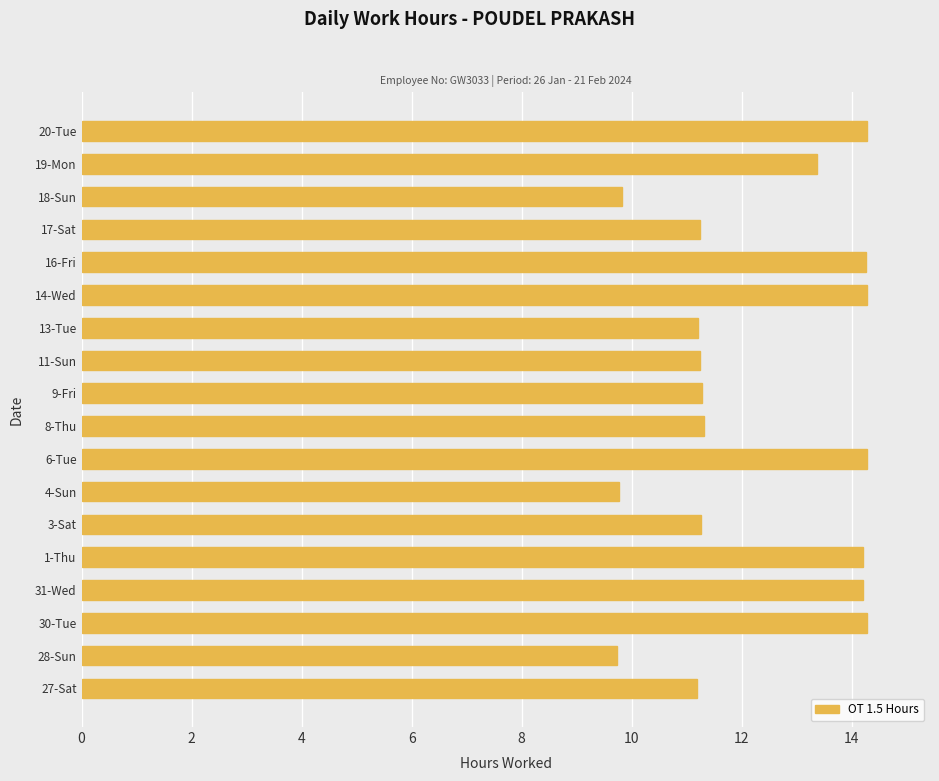

What is the change in value from 30-Tue to 4-Sun?

-4.5